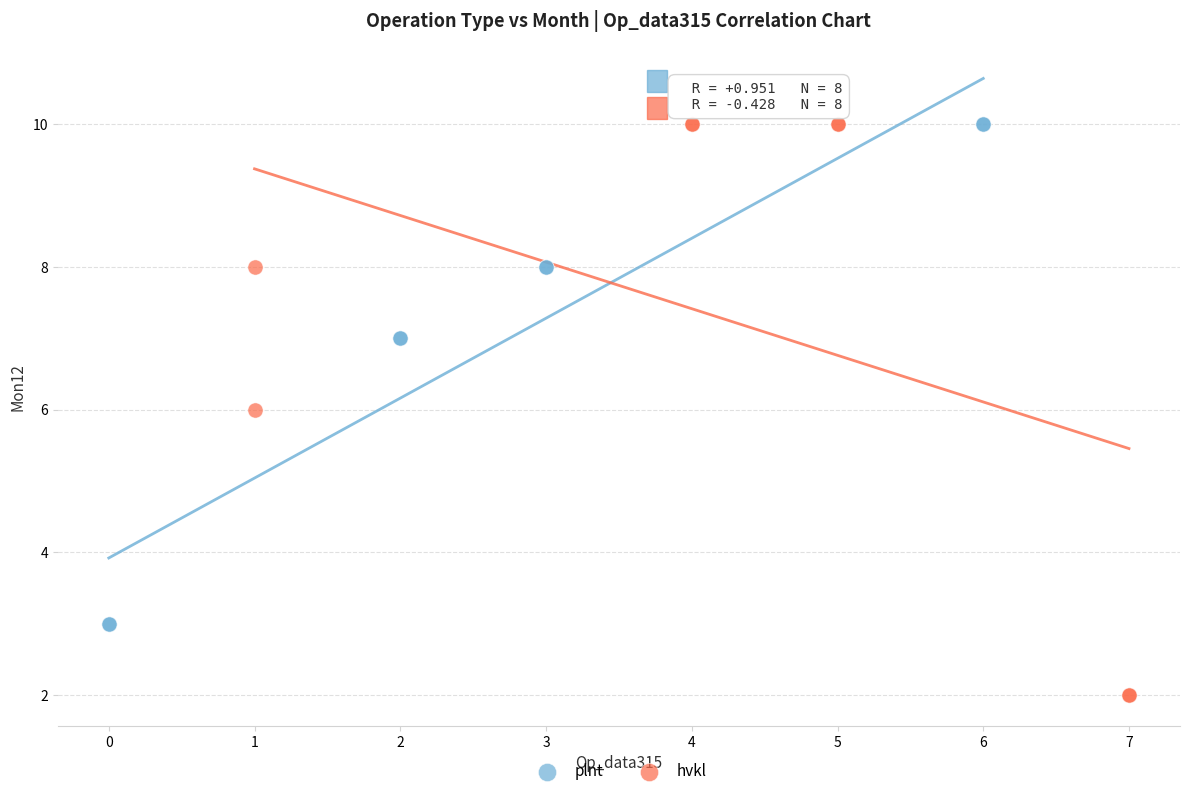

Which series has the largest Y range (max minus min)?

hvkl